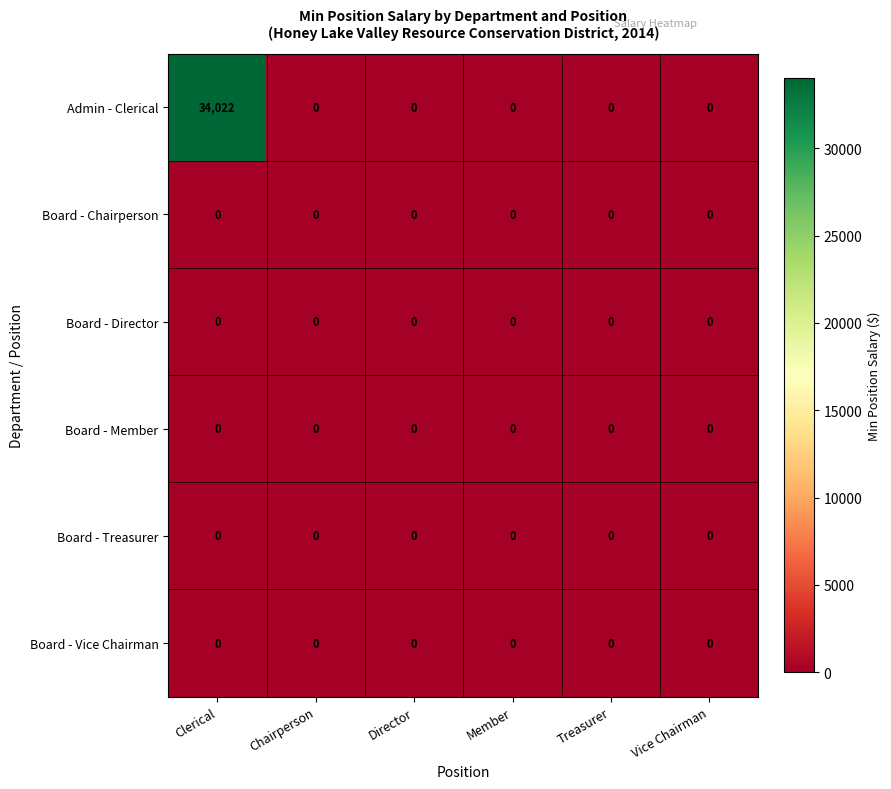

The value of Admin - Clerical at Treasurer is -16116. True or false?

False